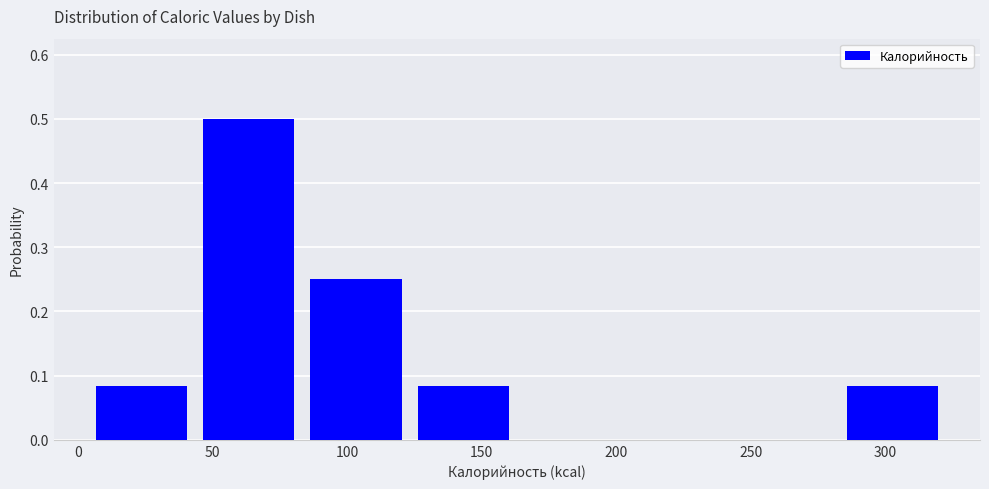

Over which range of the x-axis is the bar tallest?

45 to 85